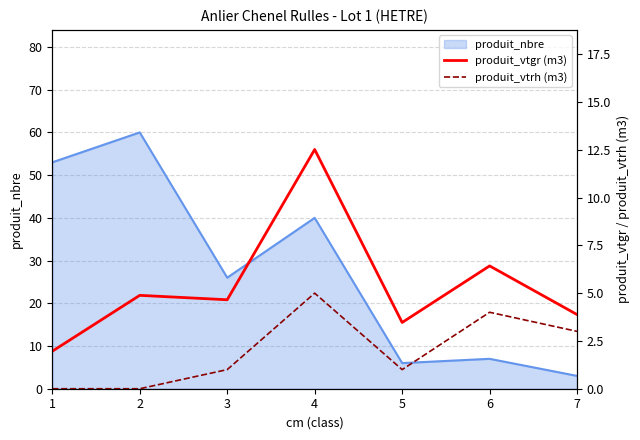

The produit_vtgr (m3) series shows 4.9 at 2. True or false?

True